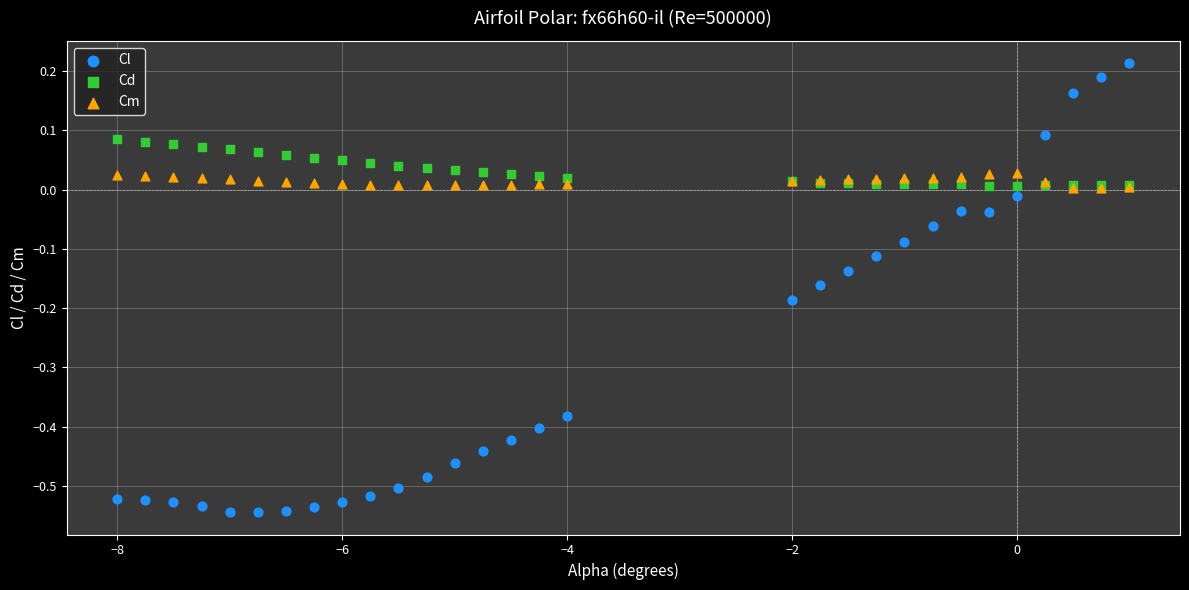

Which series contains the highest Y value?

Cl